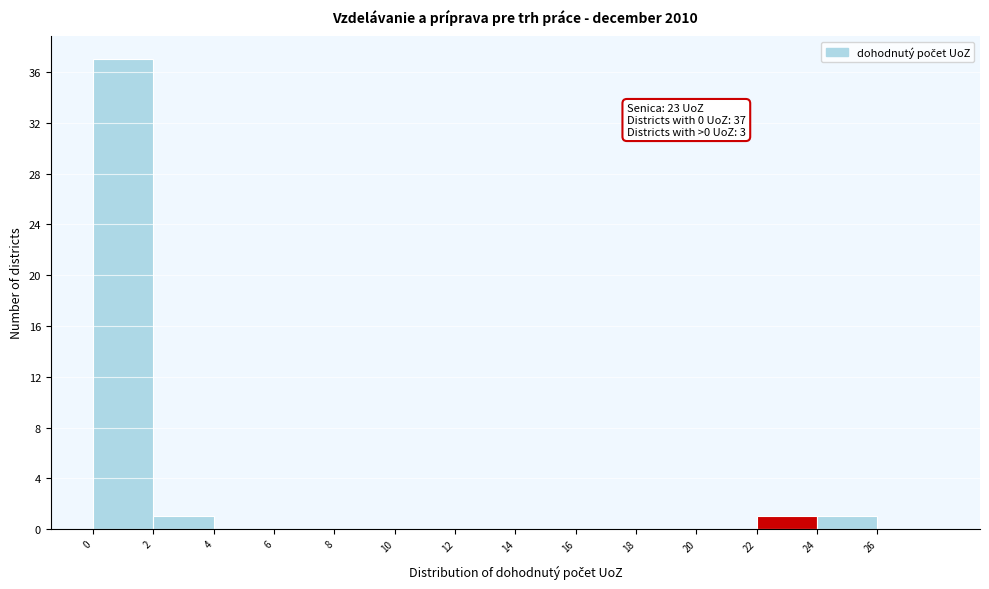

Which range on the x-axis has the tallest bar?

0 to 2